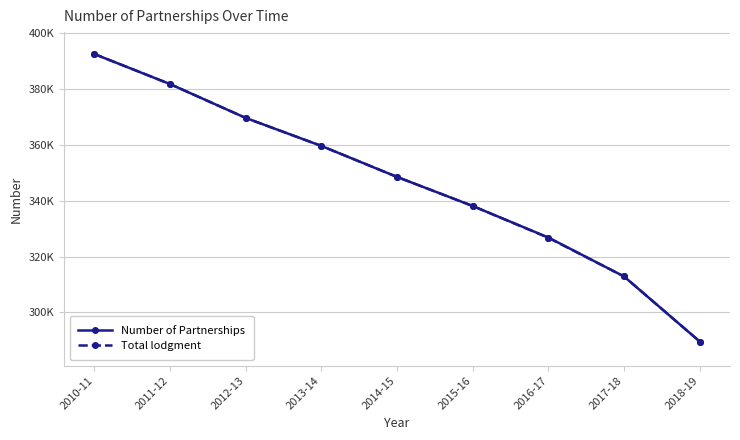

True or false: Total lodgment and Number of Partnerships intersect in this chart.

False